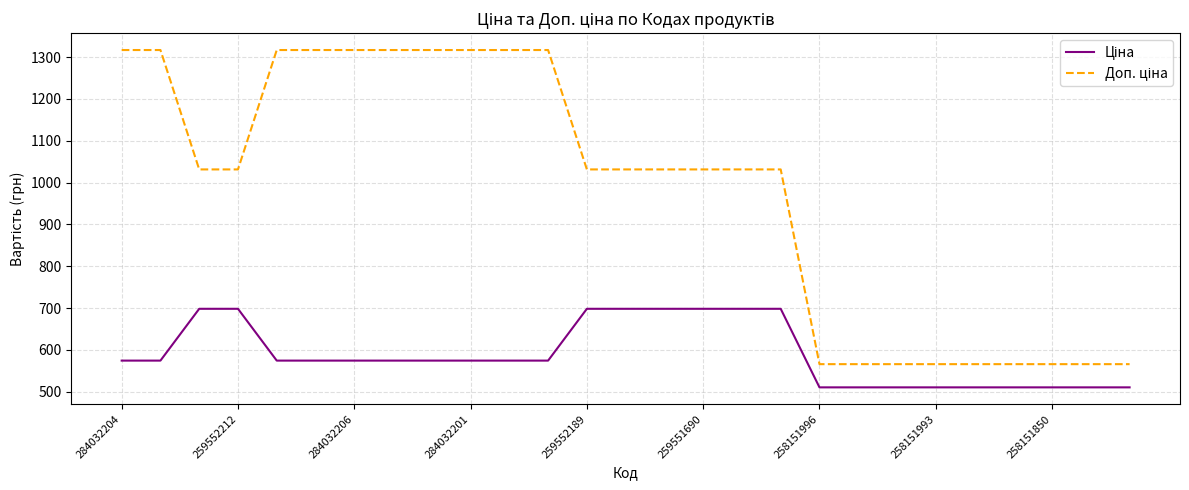

What is the maximum value shown in the chart?

1316.7